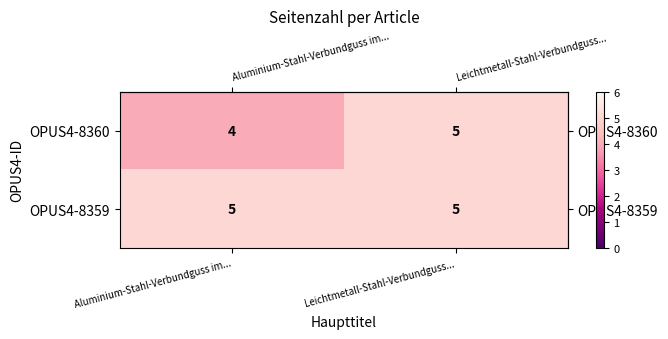

What is the minimum value for OPUS4-8359?

5